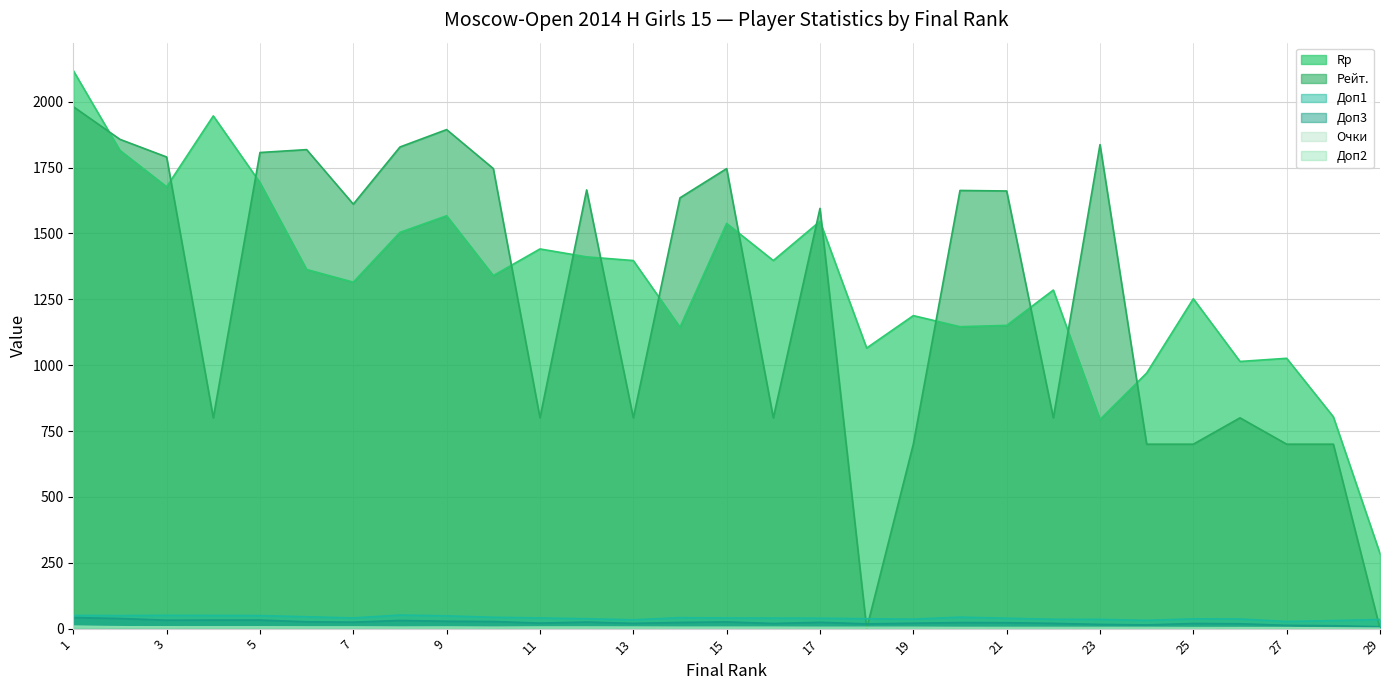

What are all the series names shown in the legend?

Rp, Доп3, Доп1, Рейт., Очки, Доп2